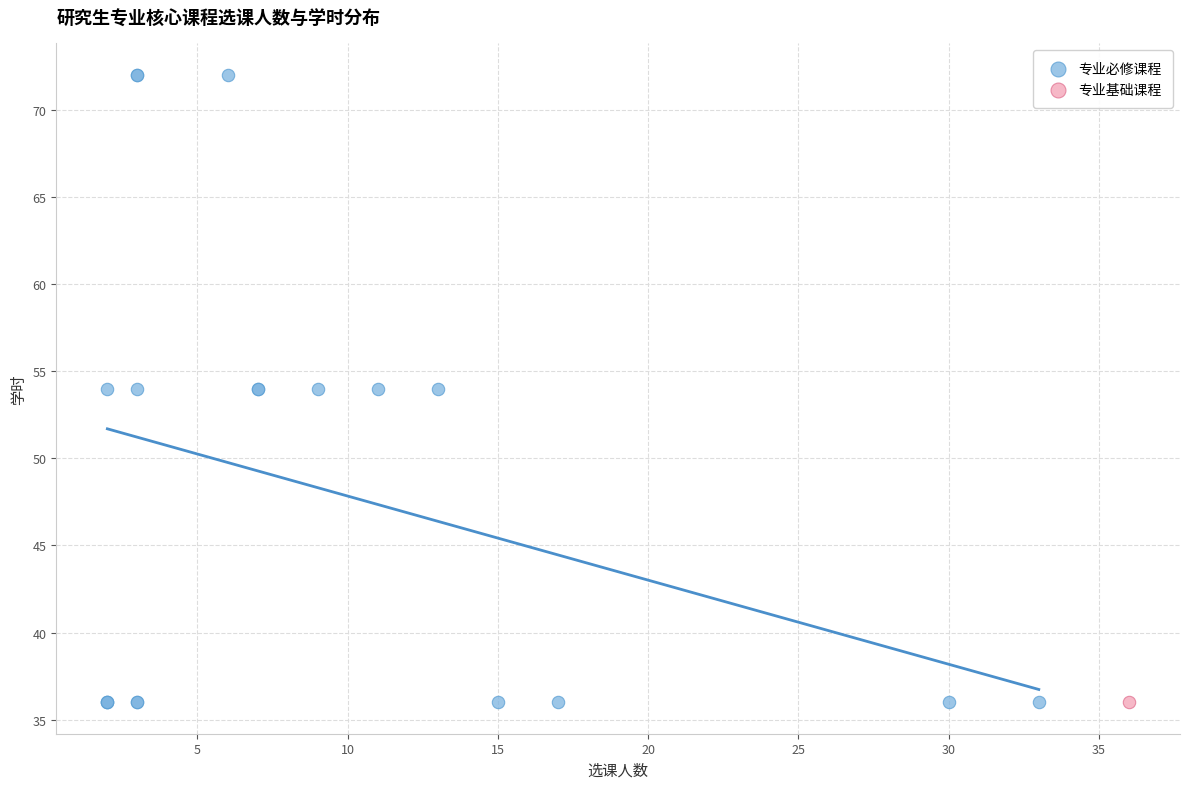

What are all the series names shown in the legend?

专业必修课程, 专业基础课程